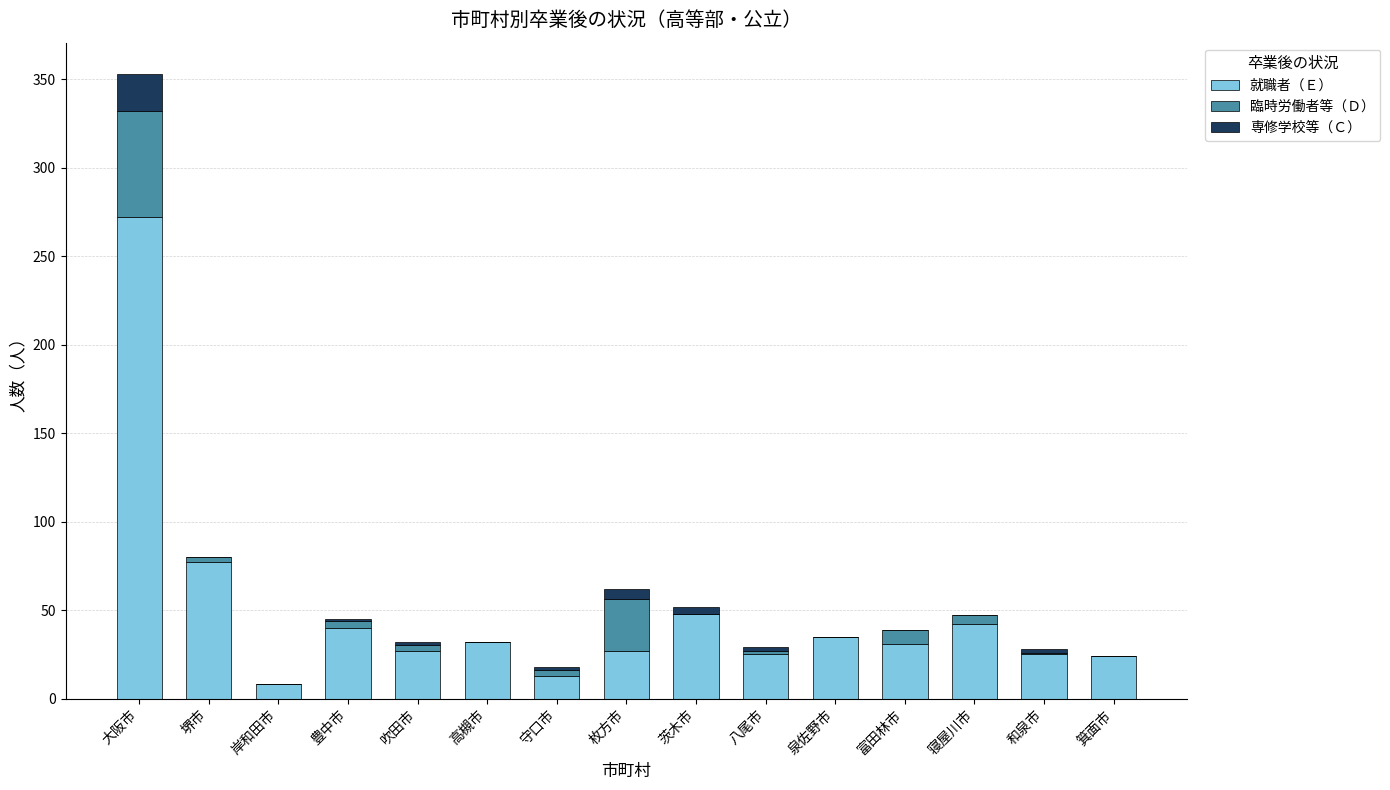

What is the total value across all series at 富田林市?

39